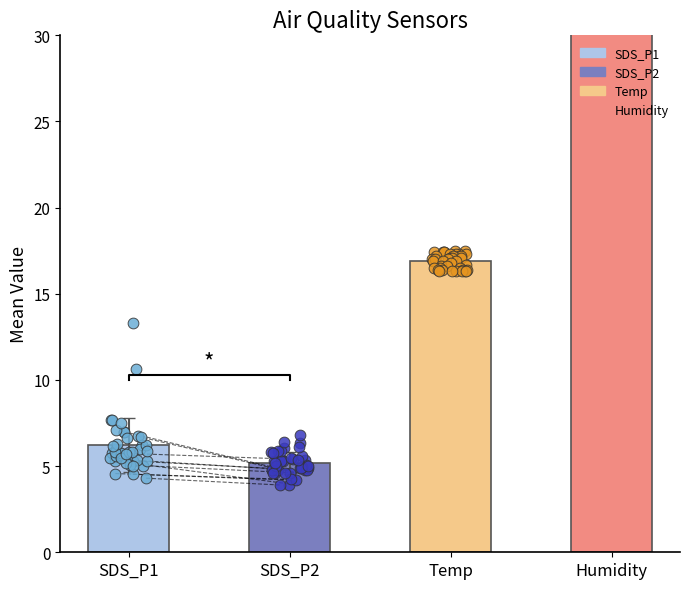

Which series has the largest Y range (max minus min)?

SDS_P1